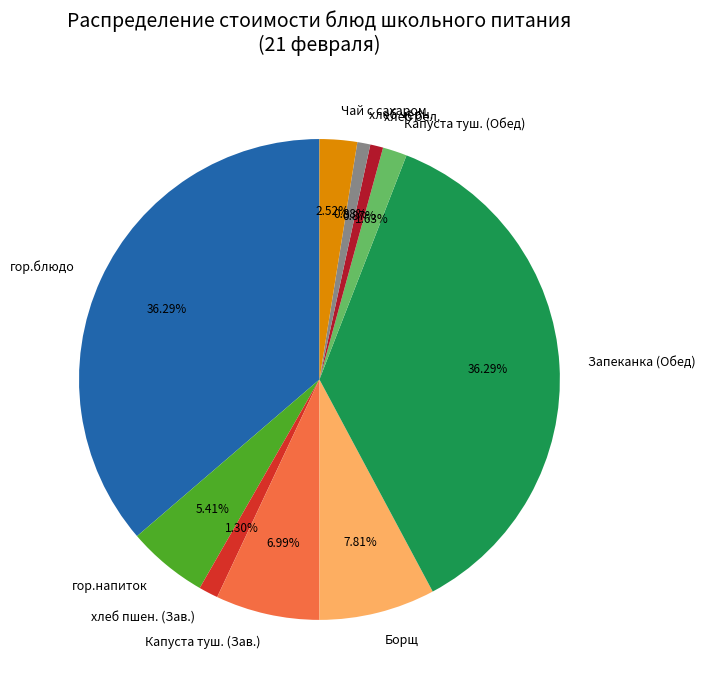

Does хлеб черн. account for over 50% of the chart?

No